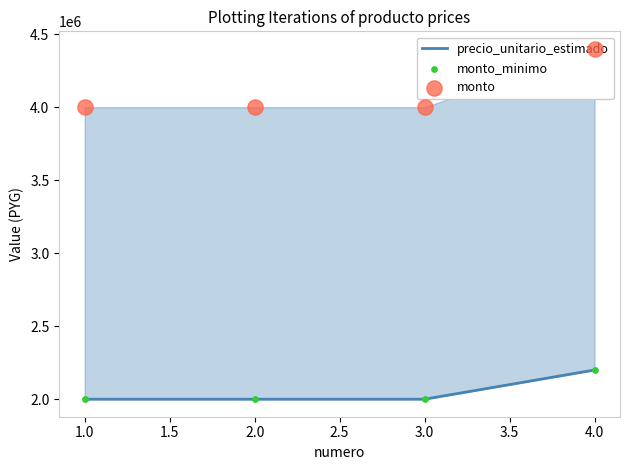

Which series has the largest total across all categories?

monto